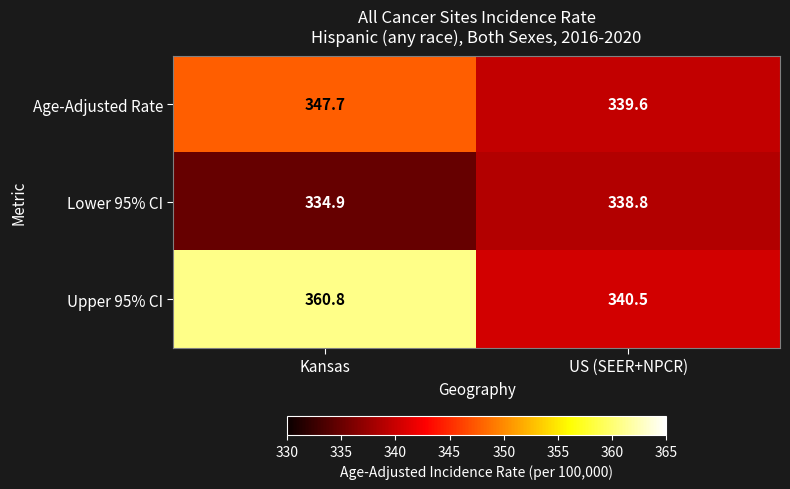

Reading right to left, what are all the values shown in this chart?

Age-Adjusted Rate: 339.6	347.7
Lower 95% CI: 338.8	334.9
Upper 95% CI: 340.5	360.8